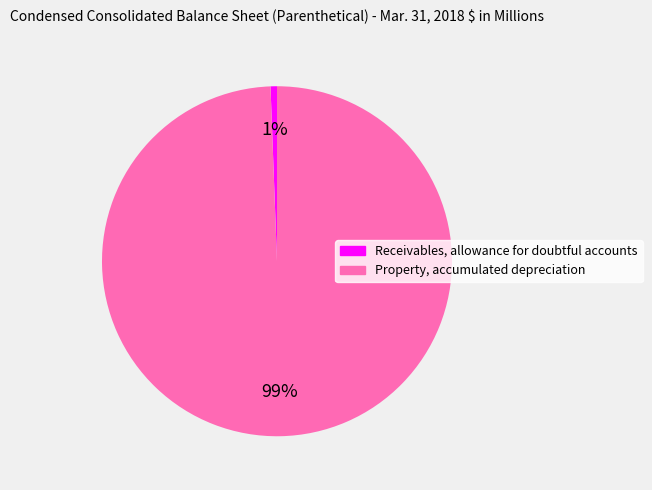

What is the smallest slice in the pie chart?

Receivables, allowance for doubtful accounts